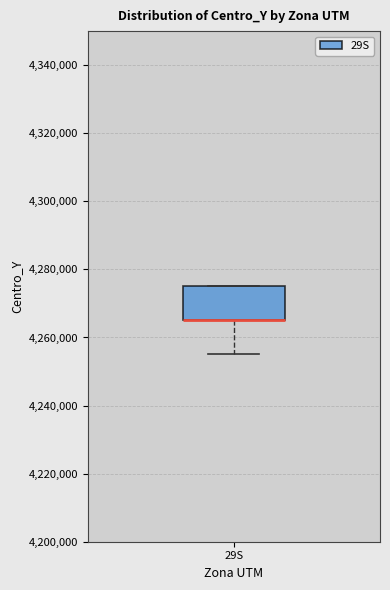

Where is the upper edge of the box for 29S on the y-axis? The values are not printed on the chart, so give them approximately, as read against the axis.

4276000